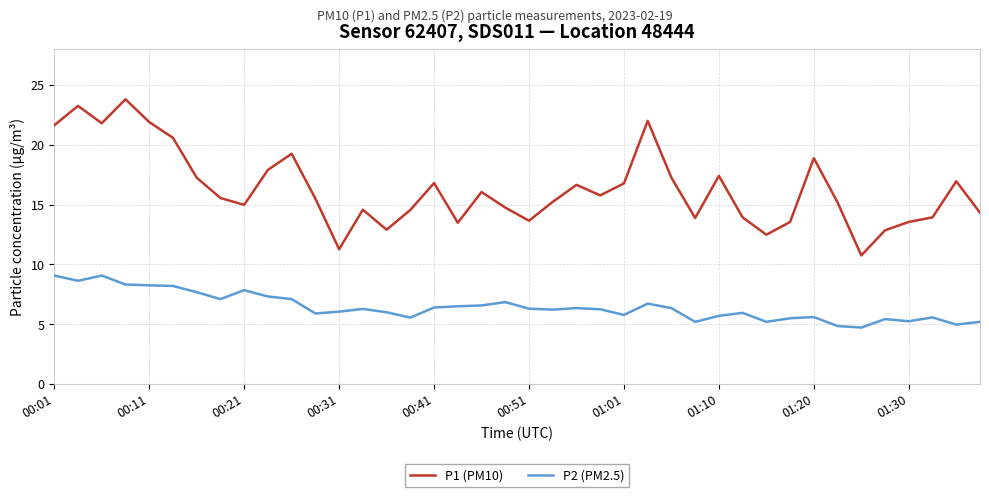

List the series in order of their overall mean, lowest first.

P2 (PM2.5), P1 (PM10)